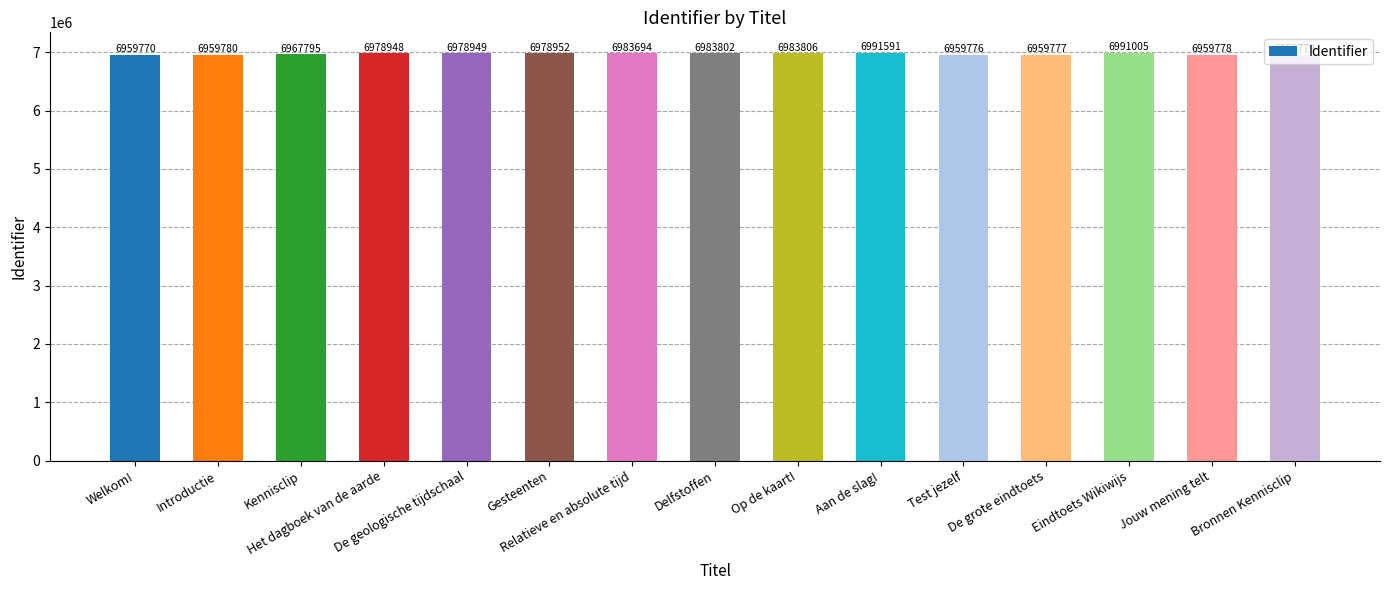

What is the greatest value displayed?

6991591